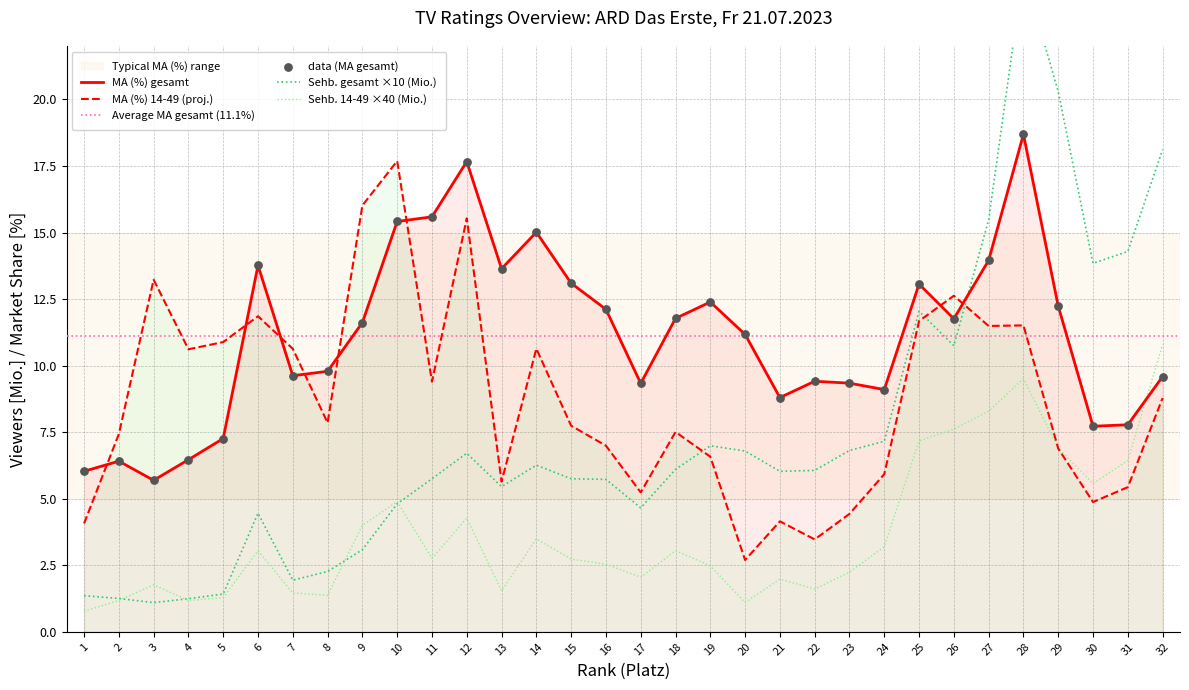

At which category is the sum across all series the highest?

28